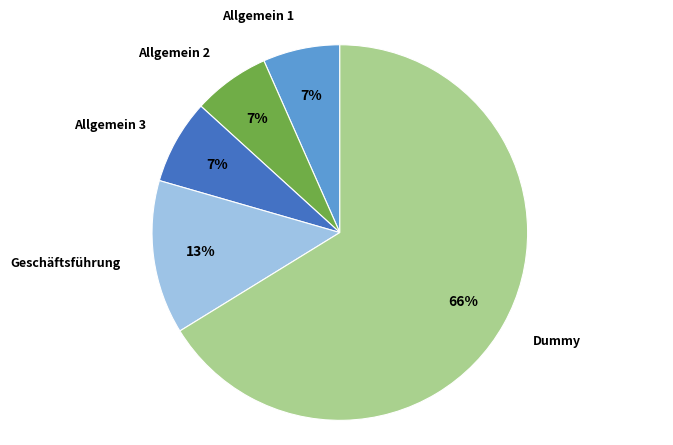

Does Dummy account for over 50% of the chart?

Yes